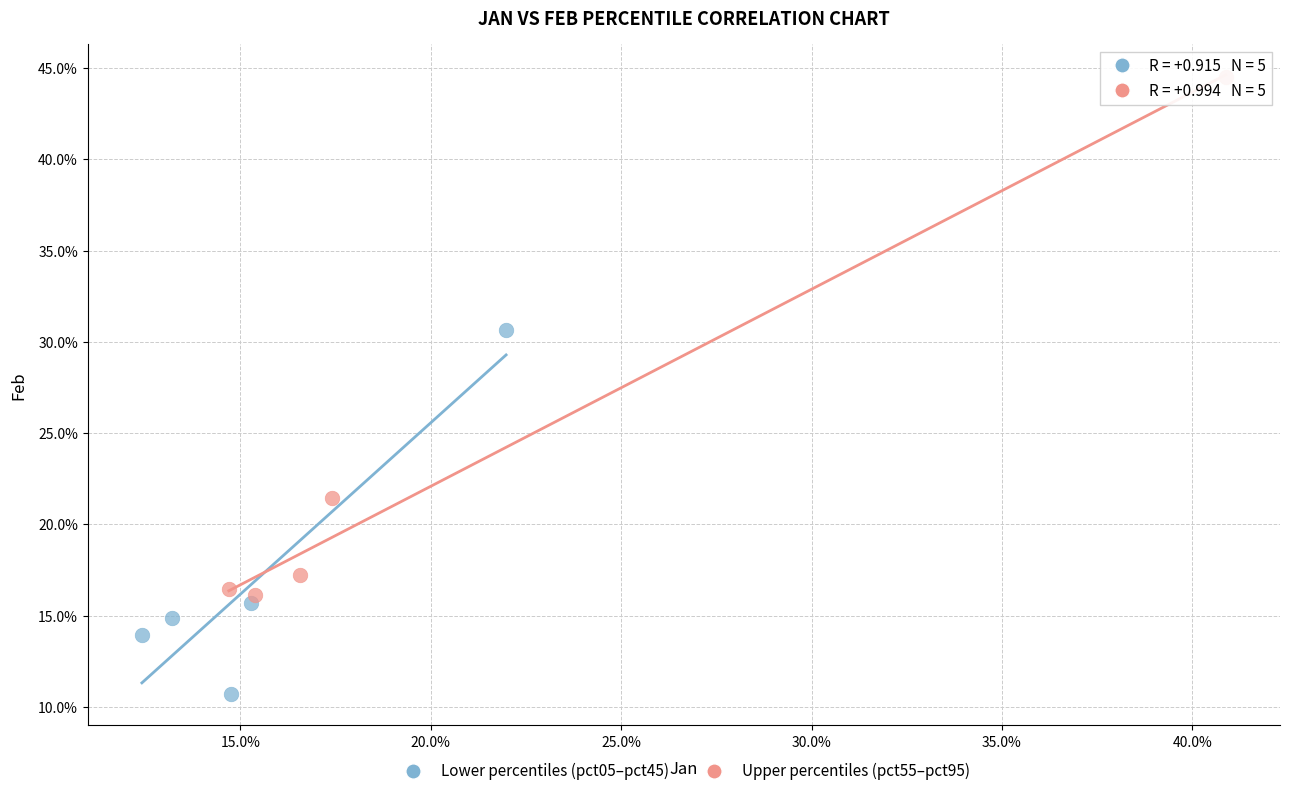

Which series contains the highest Y value?

Upper percentiles (pct55–pct95)